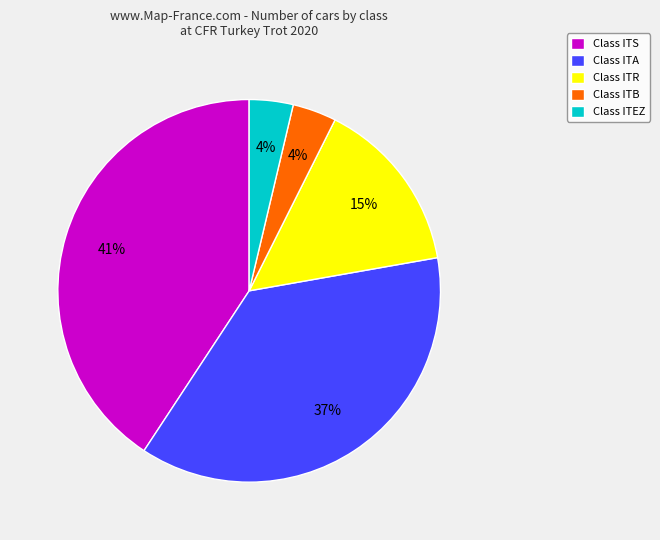

The Class ITB slice represents 4% of the pie. True or false?

True